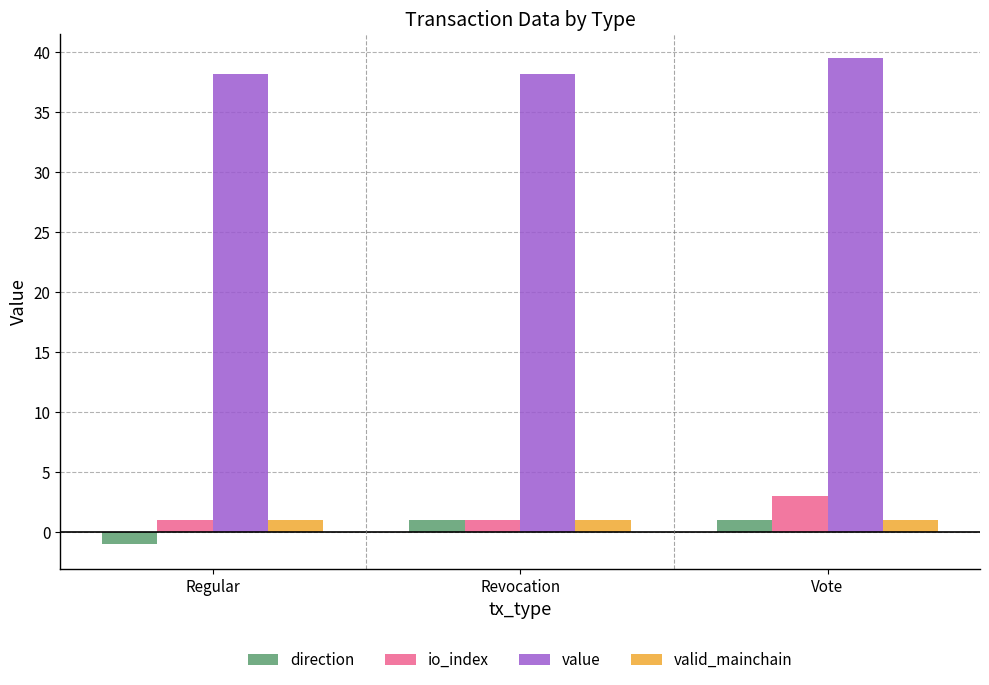

What is the spread (max minus min) of values at Revocation?

37.2